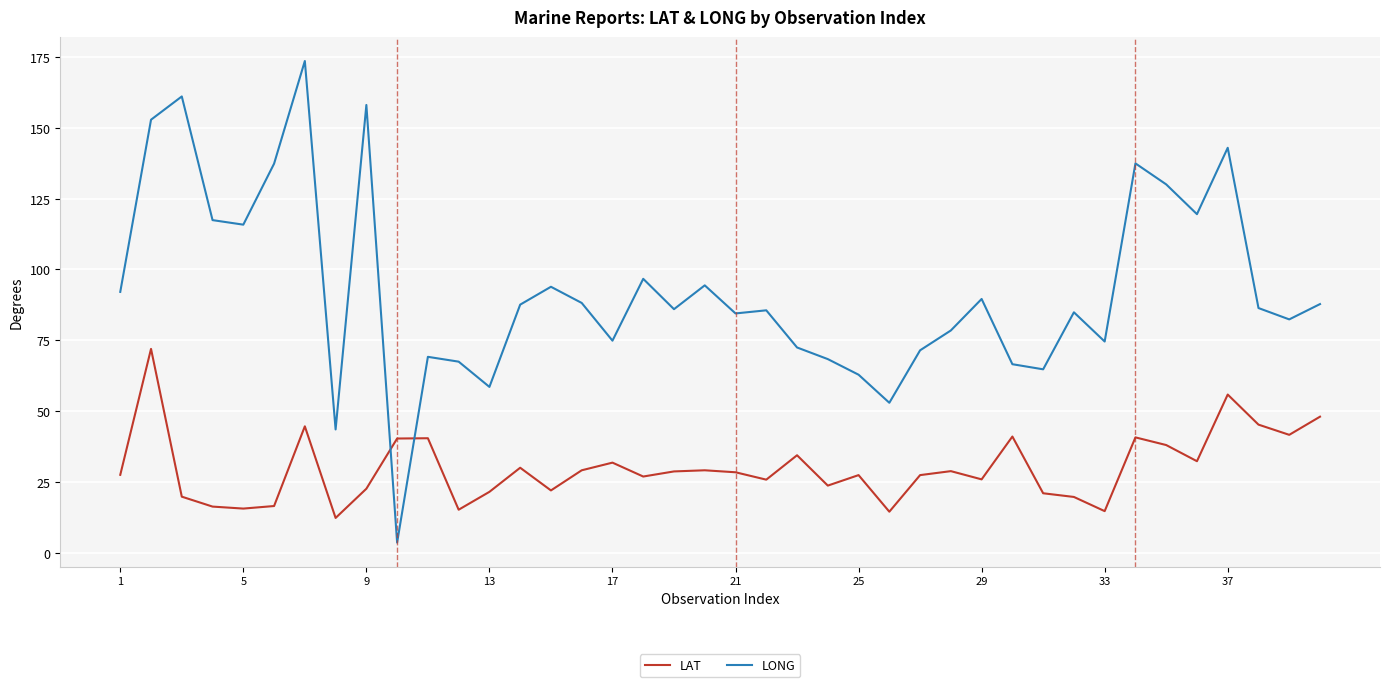

List the series in order of their peak value, lowest first.

LAT, LONG